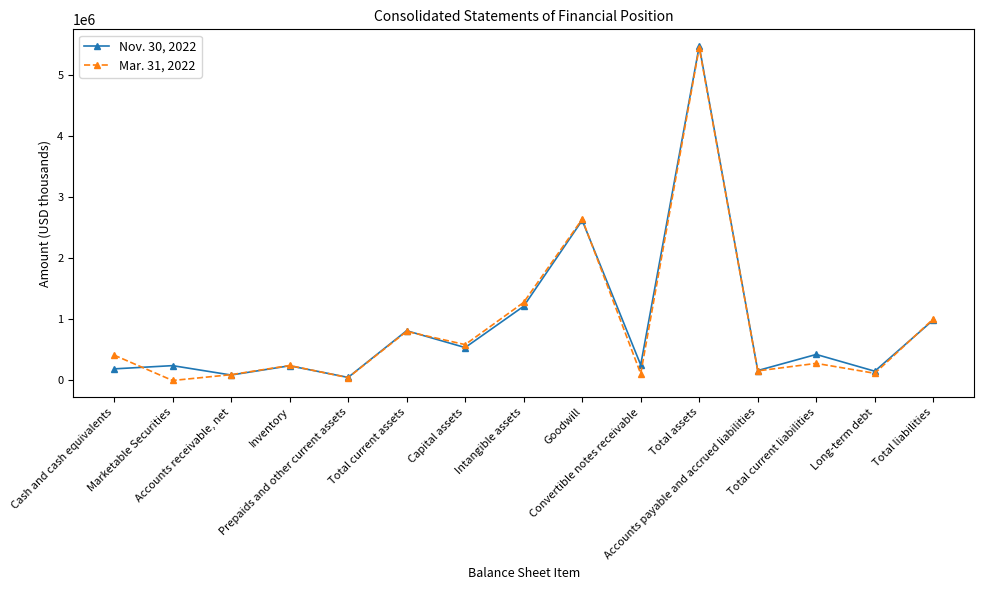

Which label corresponds to the largest value in the chart?

Total assets